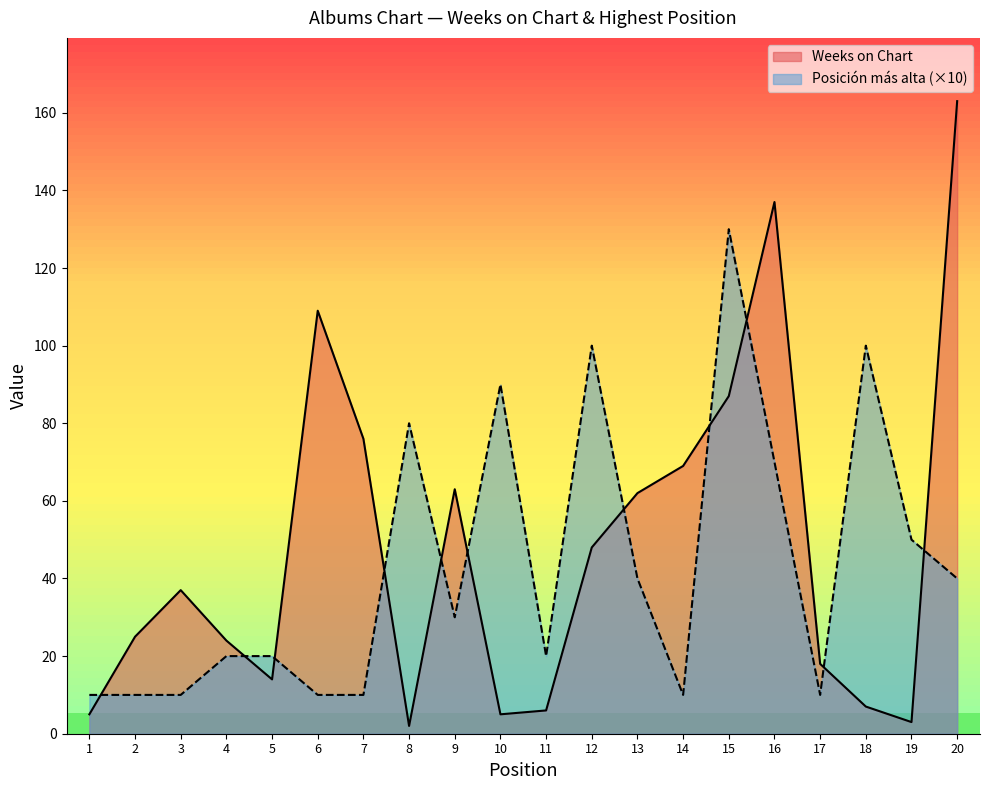

What is the value of the Posicion mas alta point at the 16th from the left?

70